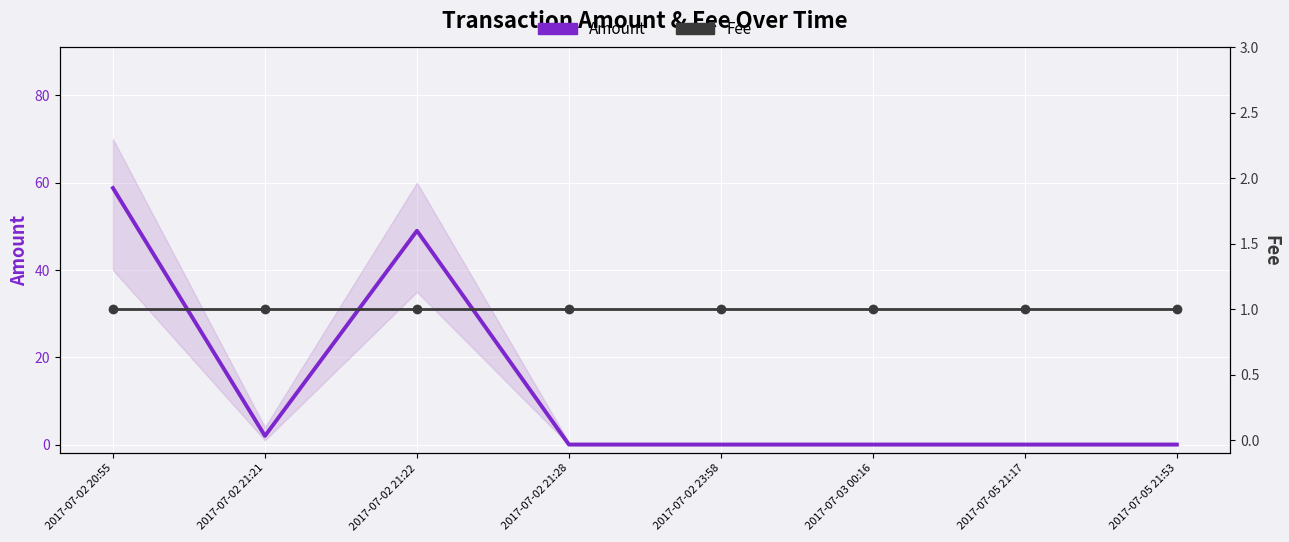

Where do Fee and Amount first cross each other?

2017-07-02 21:22 and 2017-07-02 21:28